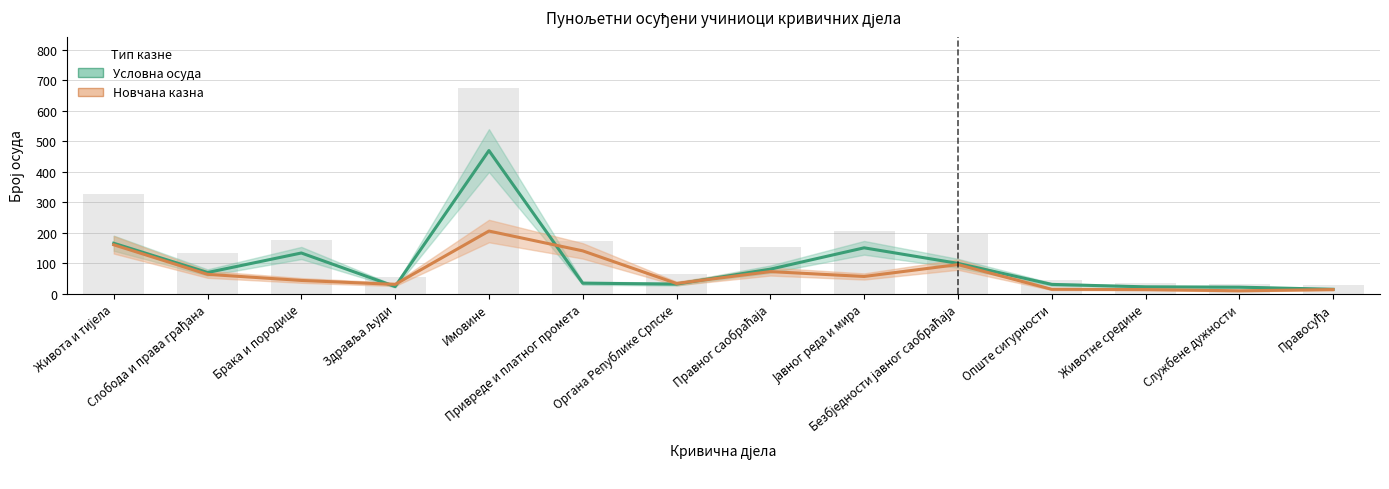

Between Имовине and Безбједности јавног саобраћаја, which series saw the biggest shift?

Условна осуда